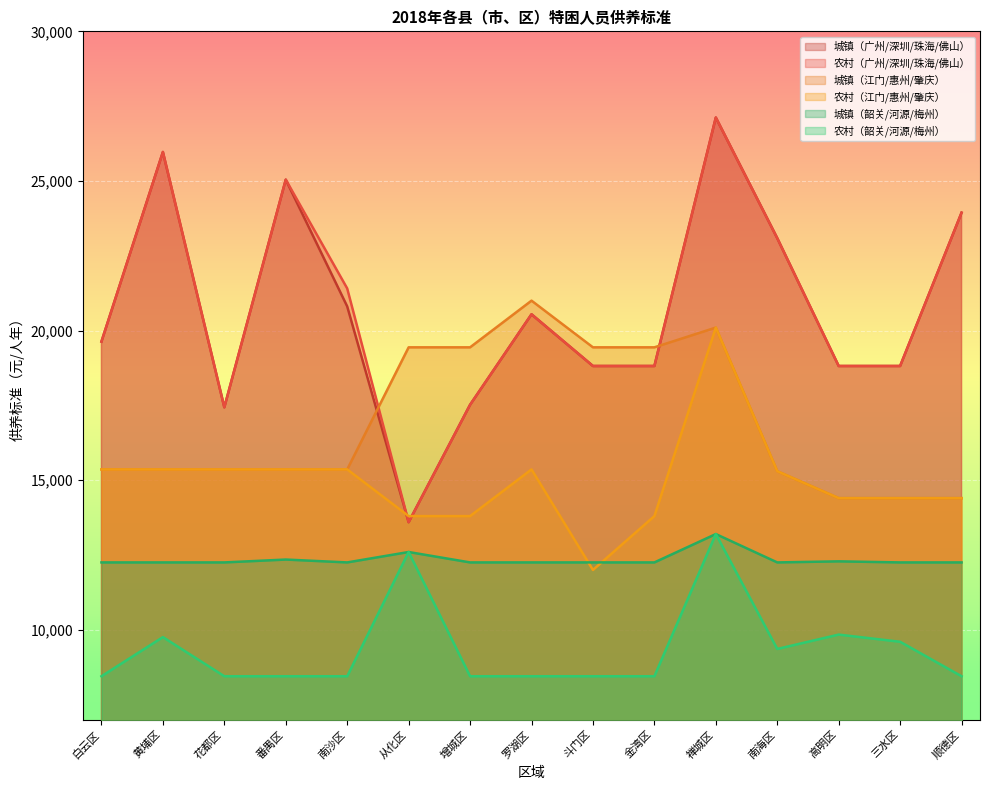

At 白云区, list the series in order from smallest to largest.

农村（韶关/河源/梅州）, 城镇（韶关/河源/梅州）, 城镇（江门/惠州/肇庆）, 农村（江门/惠州/肇庆）, 城镇（广州/深圳/珠海/佛山）, 农村（广州/深圳/珠海/佛山）